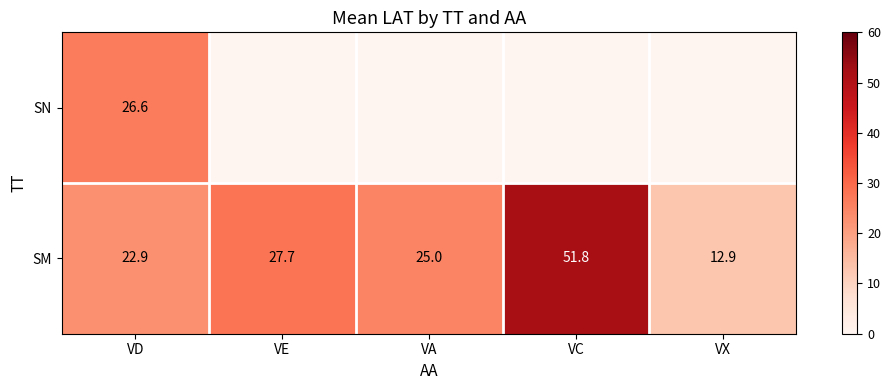

What is the average value of the SM series?

28.1